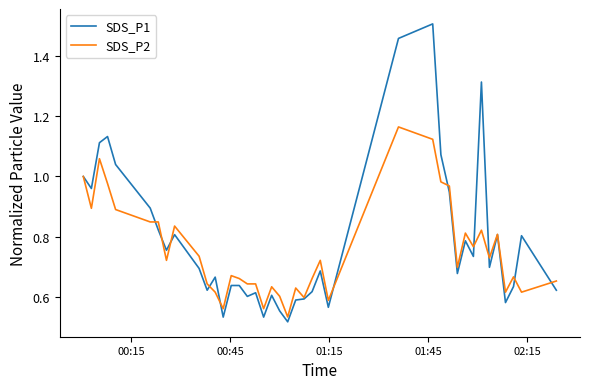

True or false: SDS_P1 has more than 2 points higher than both neighbors.

True